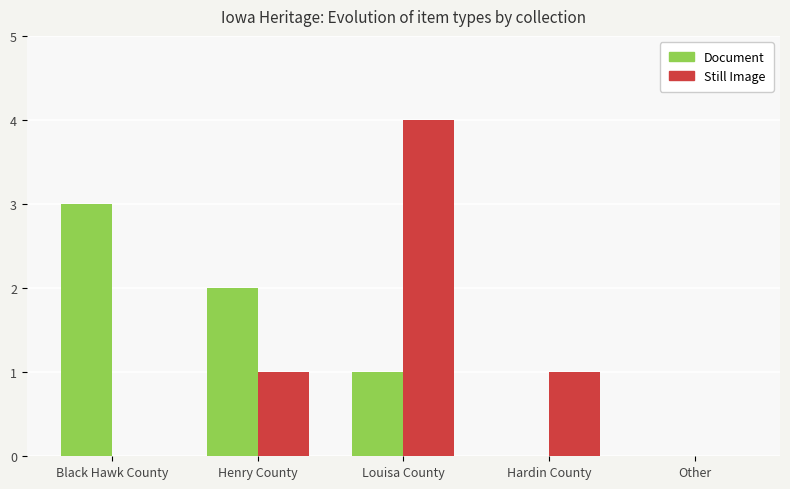

Is it true that Still Image equals 1 at Hardin County?

True